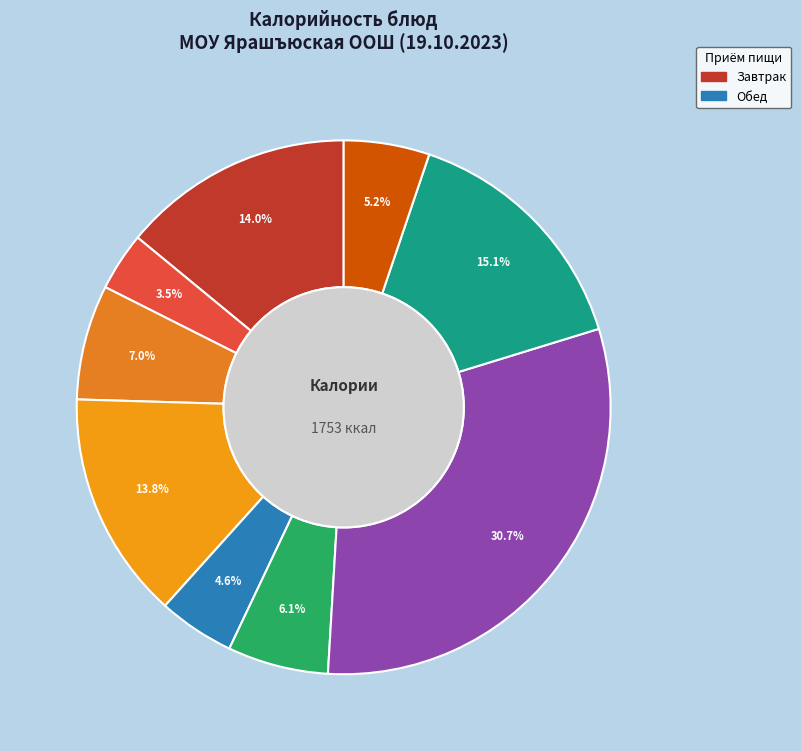

Is there a majority slice in this chart?

No